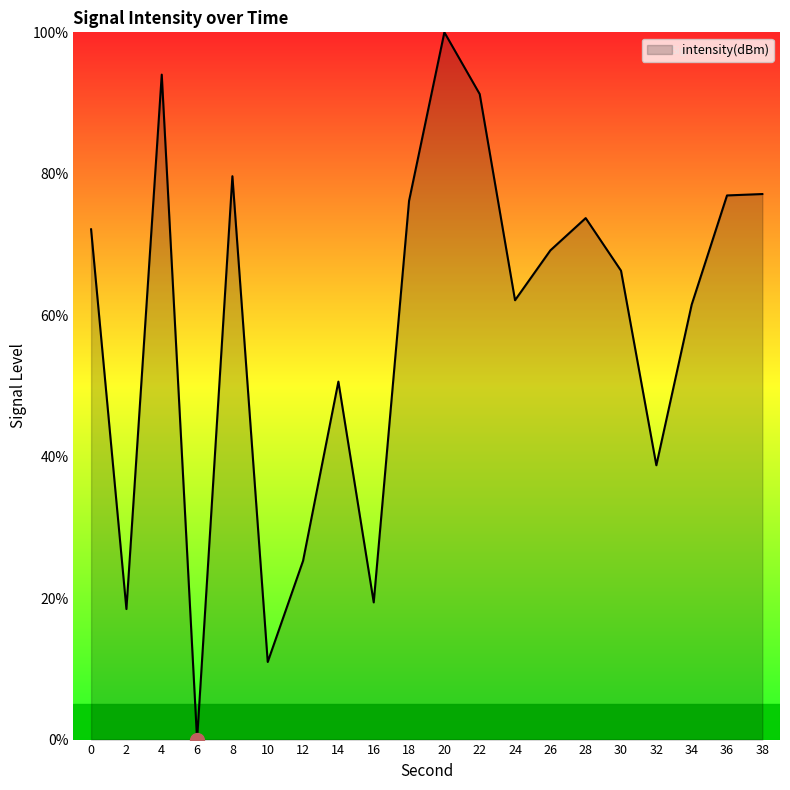

How many distinct data groups are displayed?

1